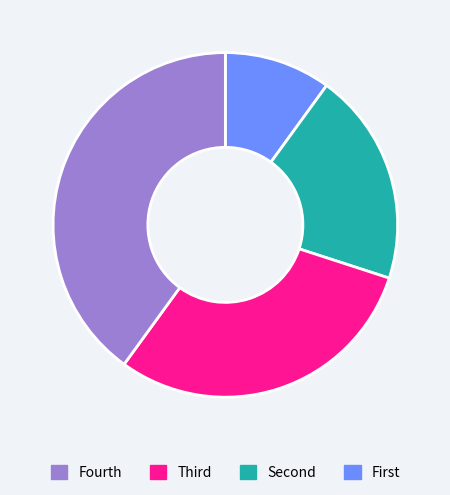

Is there a majority slice in this chart?

No